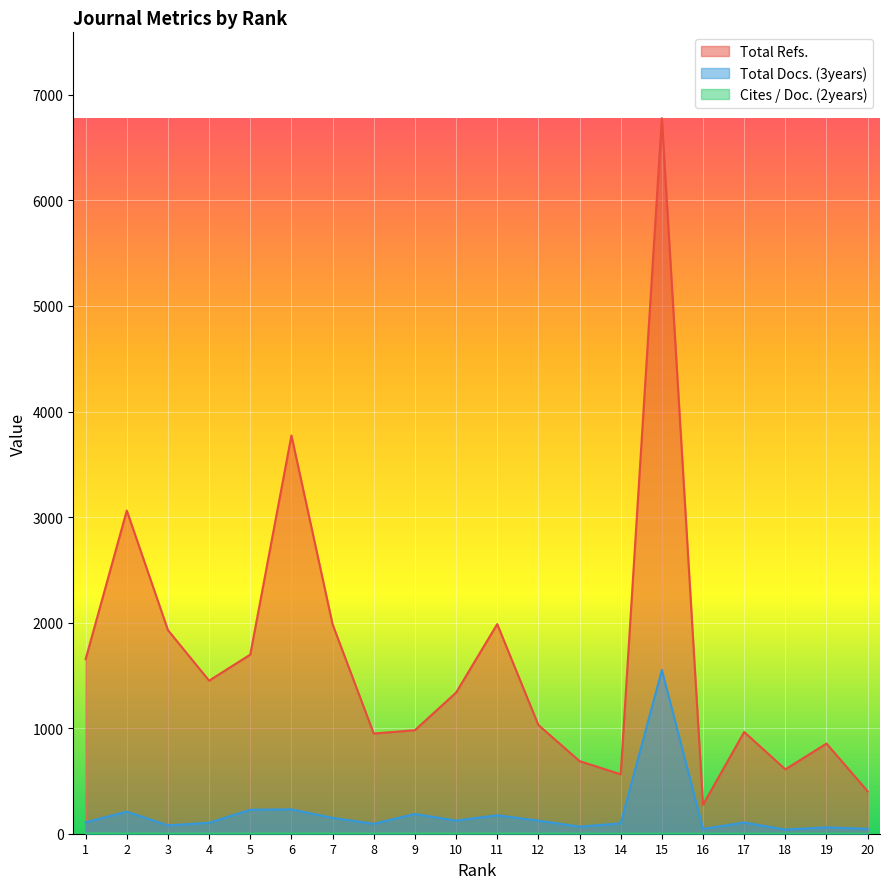

Which category has the lowest value in the Cites / Doc. (2years) series?

20